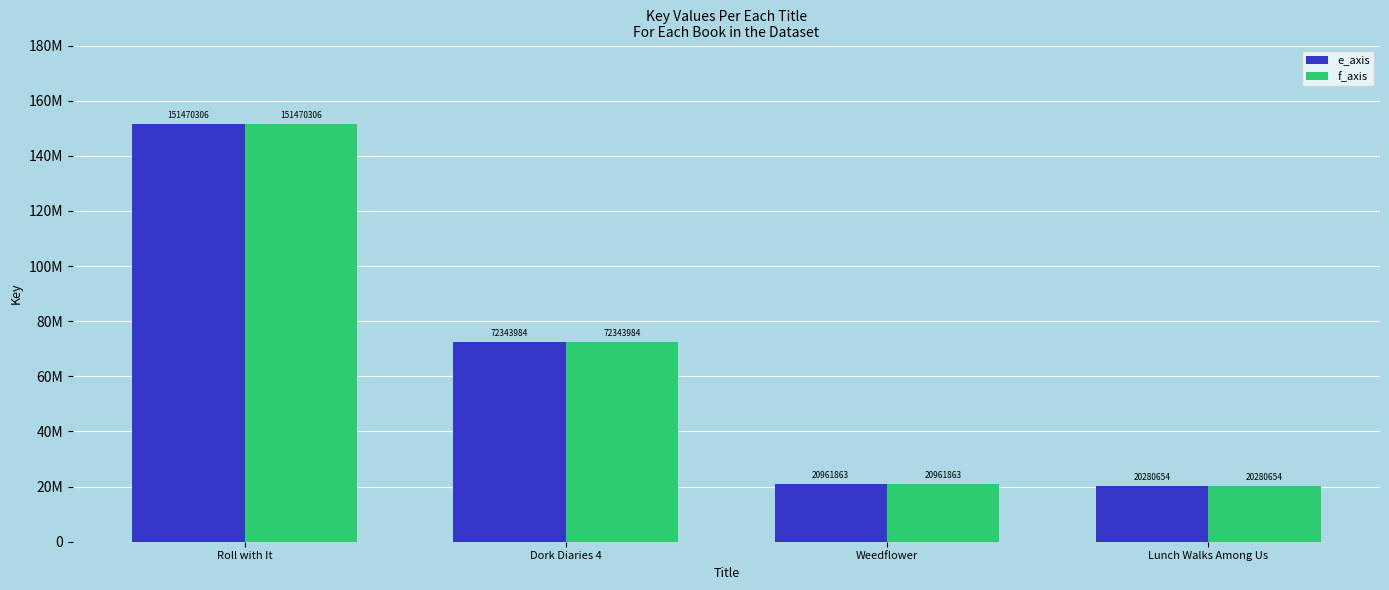

Where does the e_axis series first go above 72343984?

Roll with It